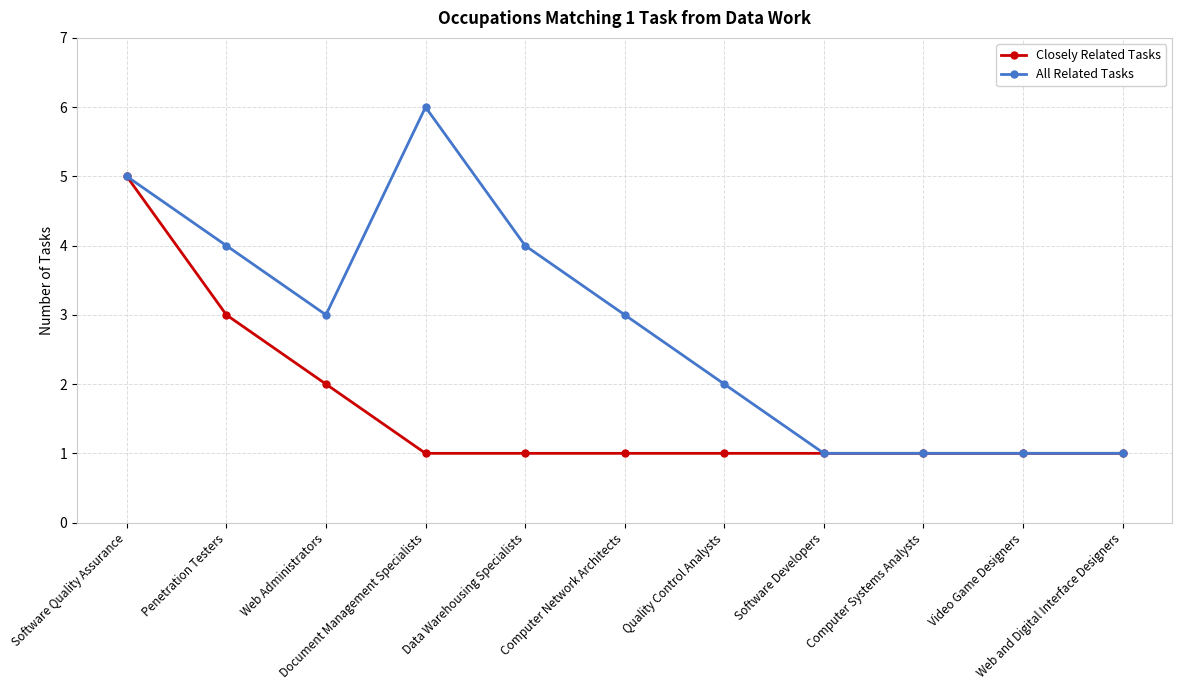

What is the greatest value displayed?

6